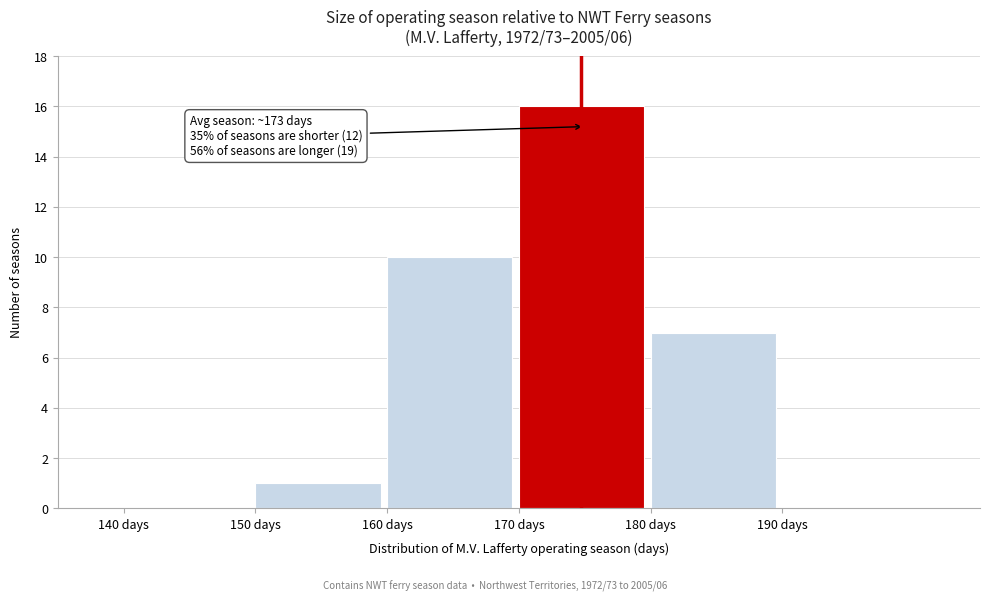

Over which range of the x-axis is the bar tallest?

170 to 180